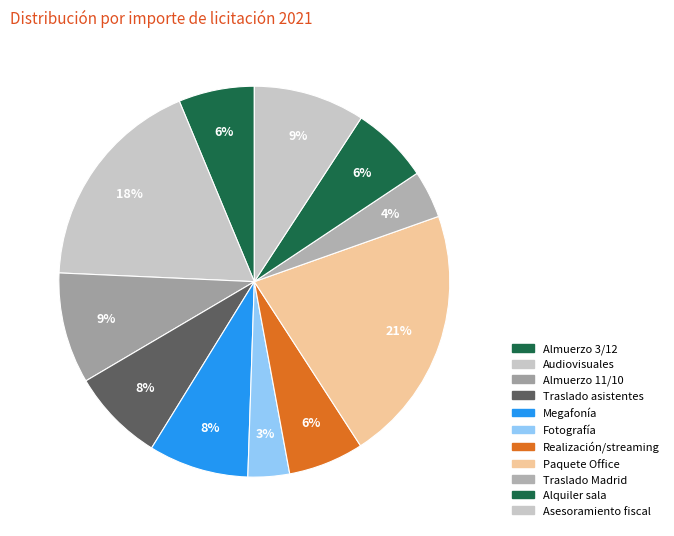

How many slices are in this pie chart?

11